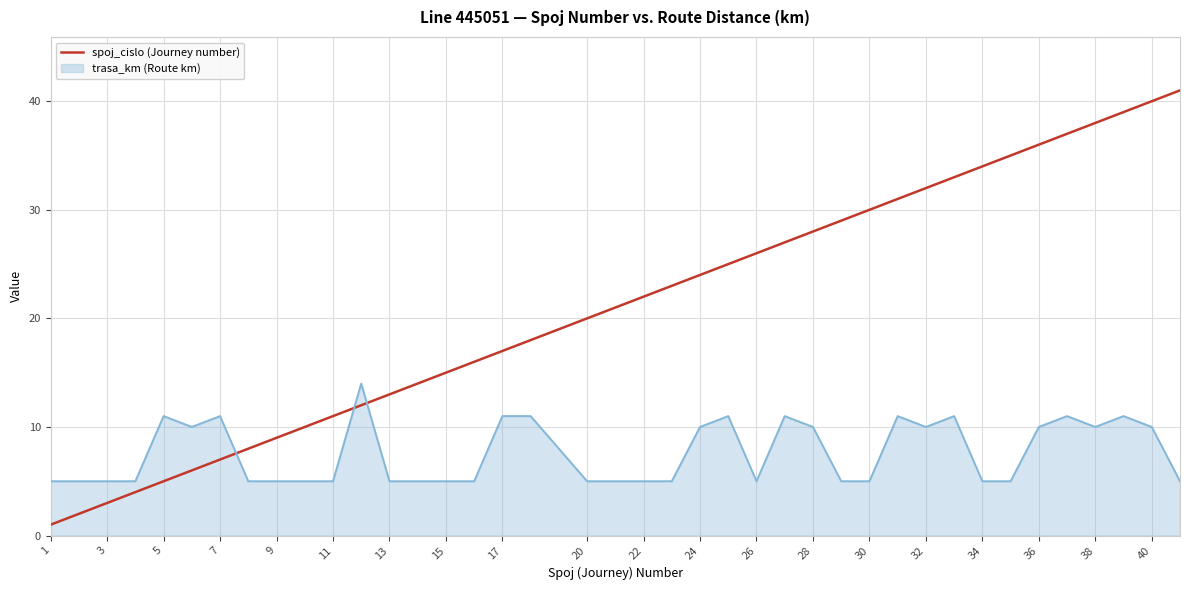

After their last crossing, which series has the higher values: spoj_cislo (Journey number) or trasa_km (Route km)?

spoj_cislo (Journey number)